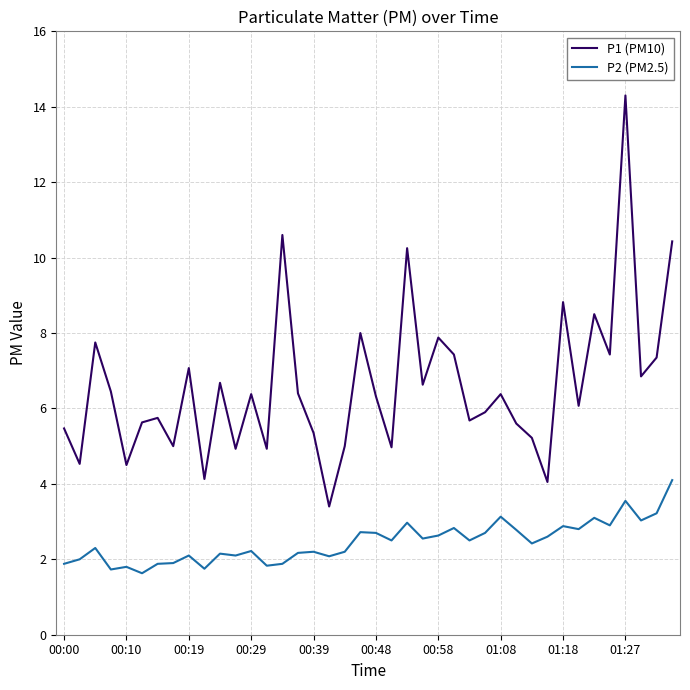

True or false: P2 (PM2.5) and P1 (PM10) intersect in this chart.

False